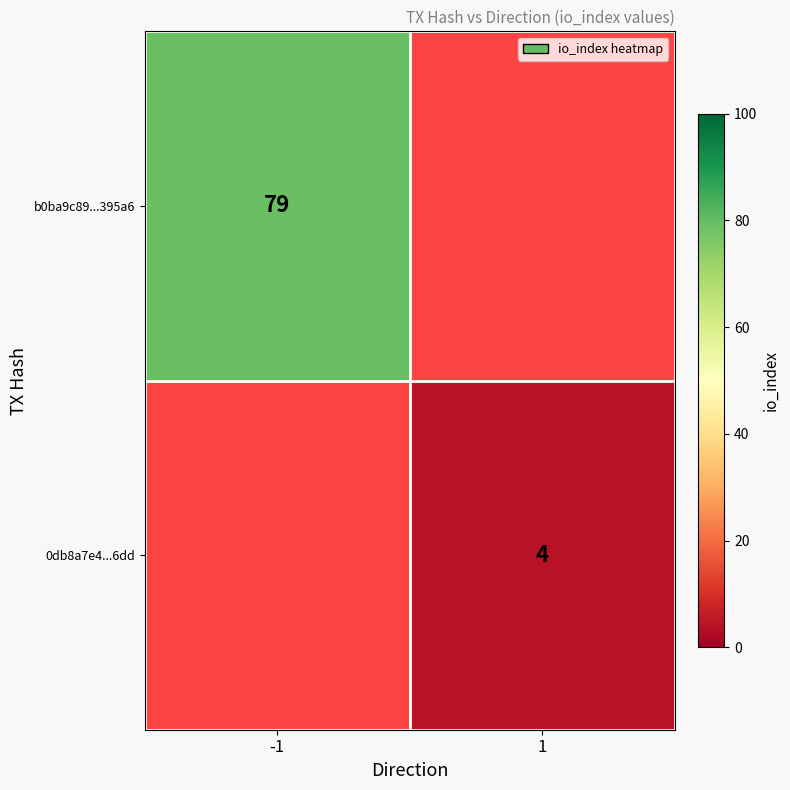

The value of 0db8a7e4...6dd at 1 is 2. True or false?

False